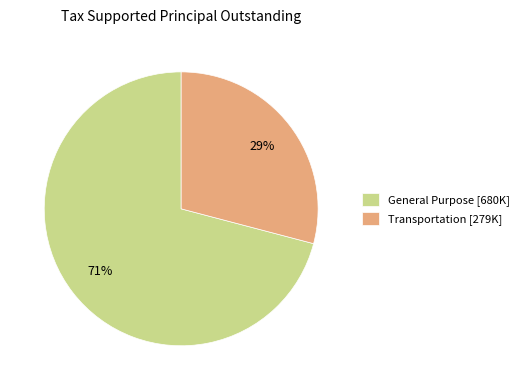

Which has a higher value, General Purpose or Transportation?

General Purpose